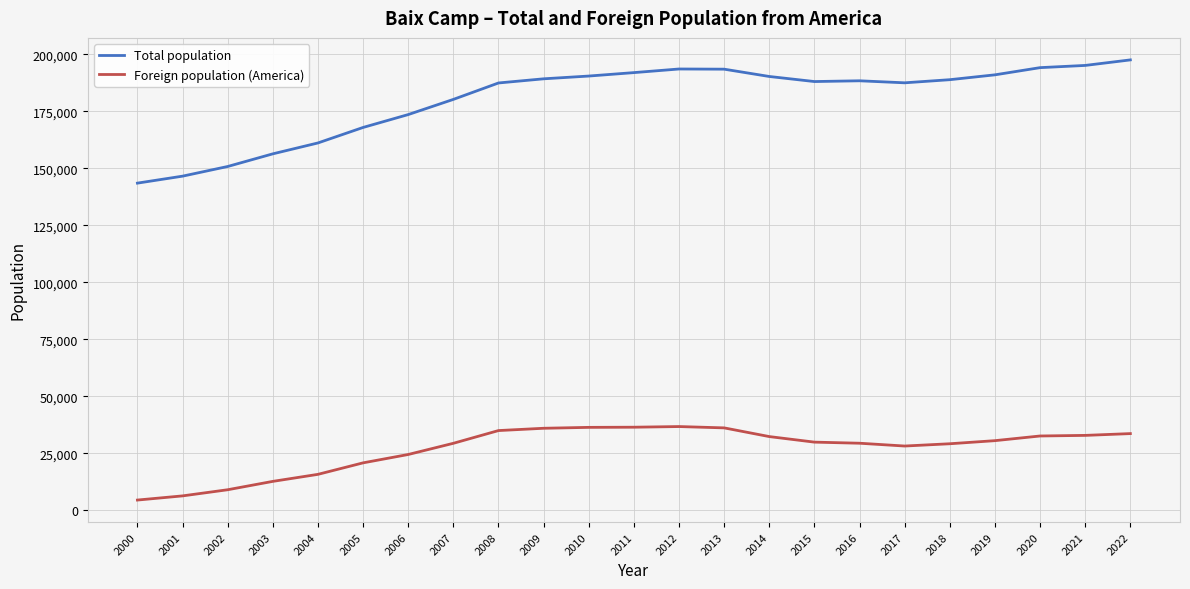

Which series has the largest range (max minus min)?

Total population